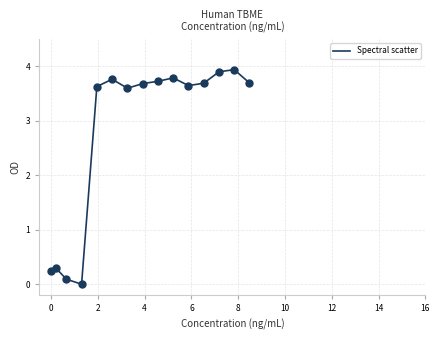

What is the greatest value displayed?

3.9